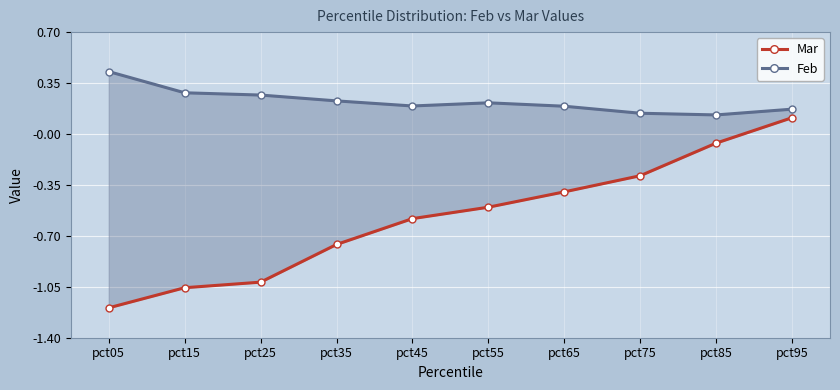

The value of Mar at pct95 is 0.1. True or false?

True